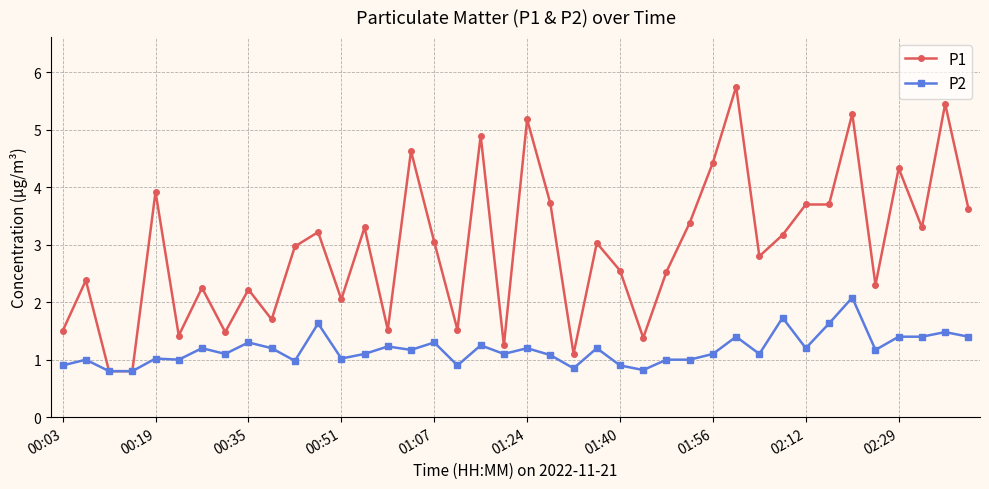

Which series has the widest spread of values?

P1